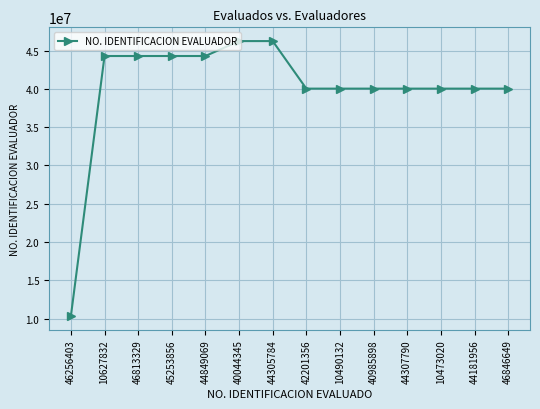

Reading left to right, what are all the values shown in this chart?

10319558	44305784	44305784	44305784	44305784	46256403	46256403	40044345	40044345	40044345	40044345	40044345	40044345	40044345